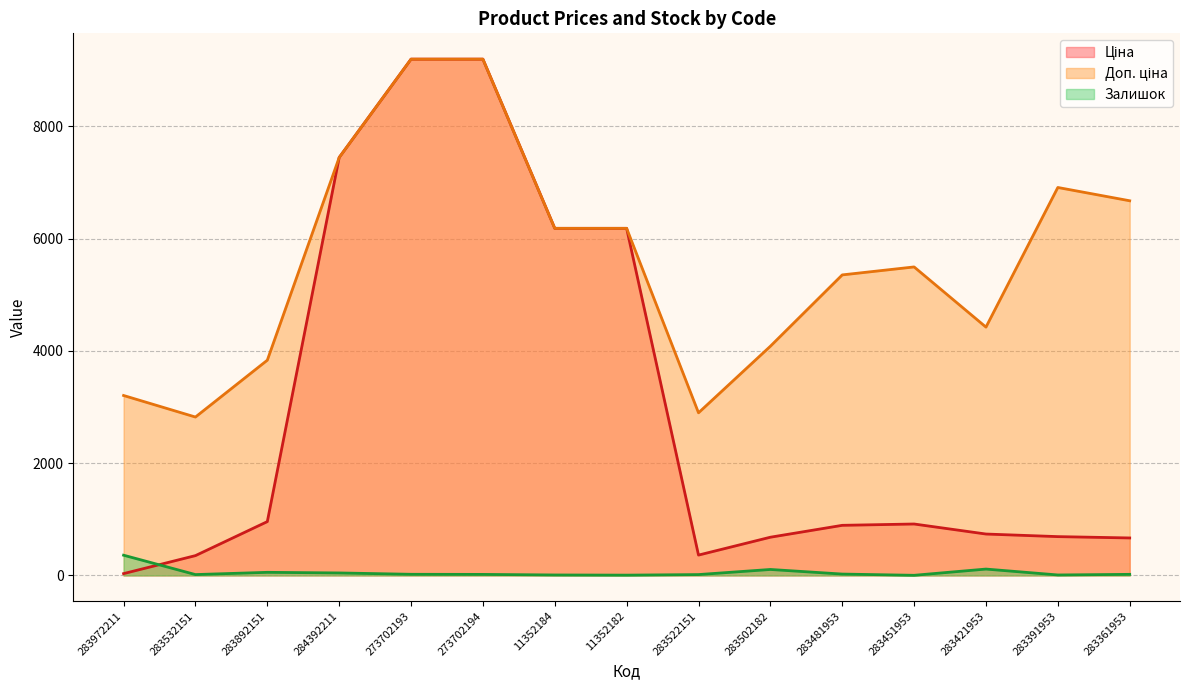

True or false: Доп. ціна and Ціна cross at least once.

False